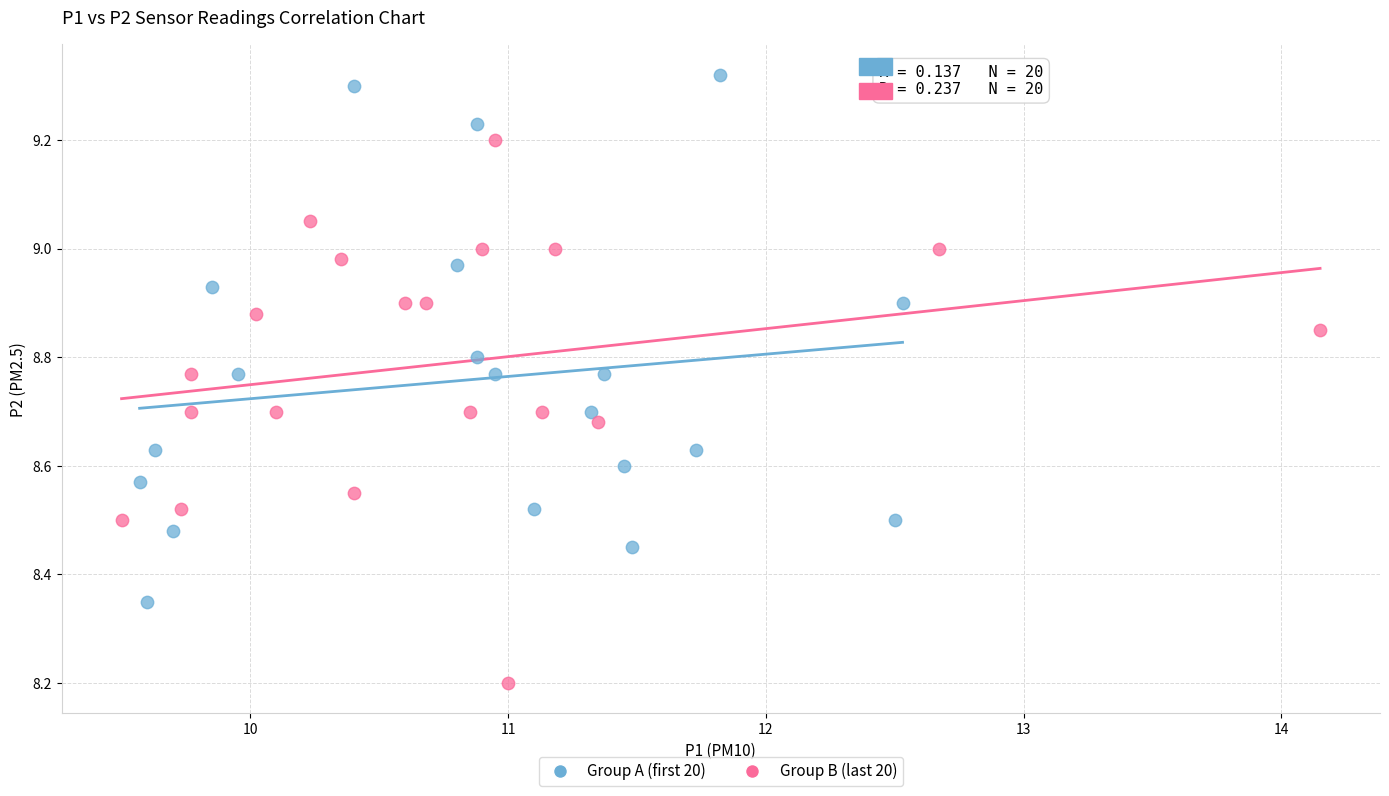

Which series contains the highest Y value?

Group A (first 20)